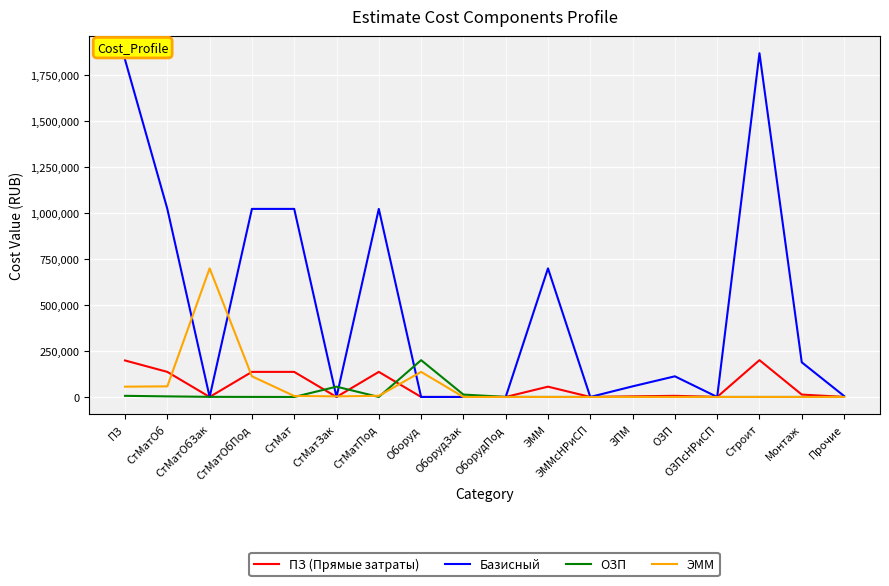

Read the ЭММ value at Оборуд.

136251.9